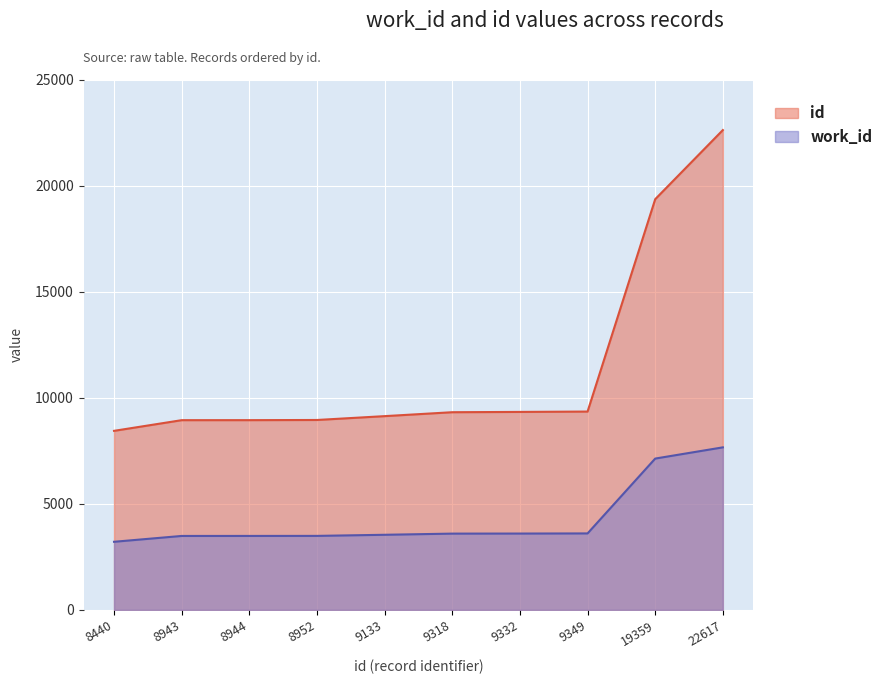

Which category has the highest value in the work_id series?

22617